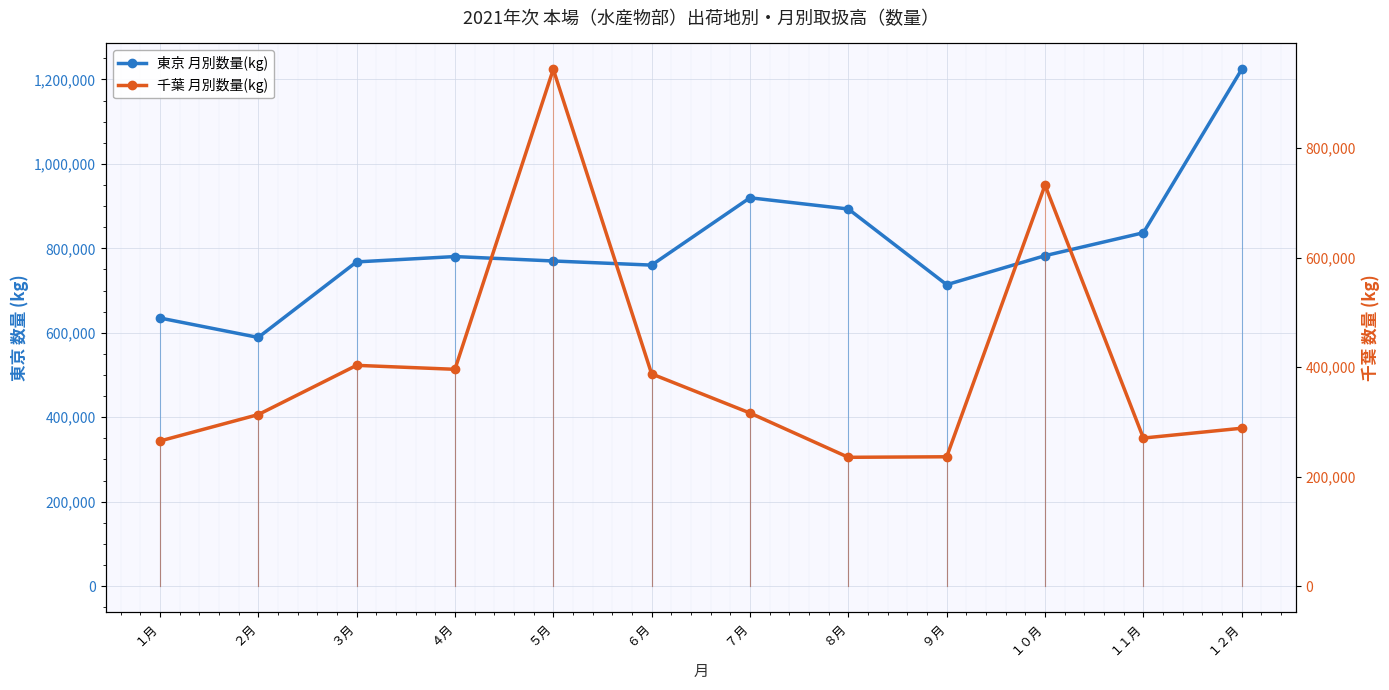

Between １０月 and １２月, which series saw the biggest shift?

千葉 月別数量(kg)